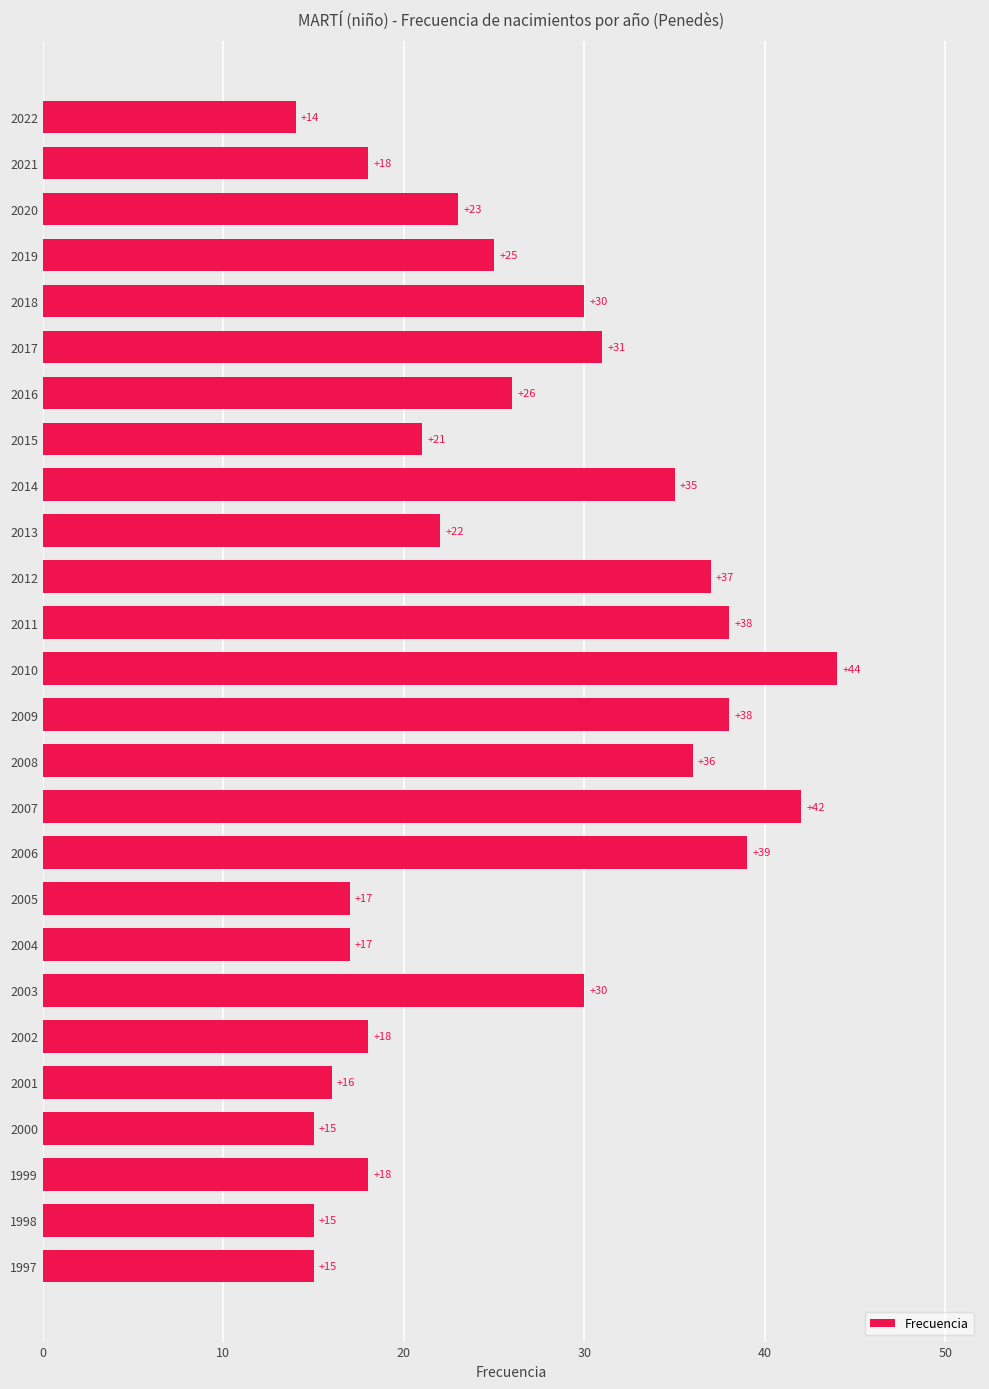

How many bars are there in total?

26